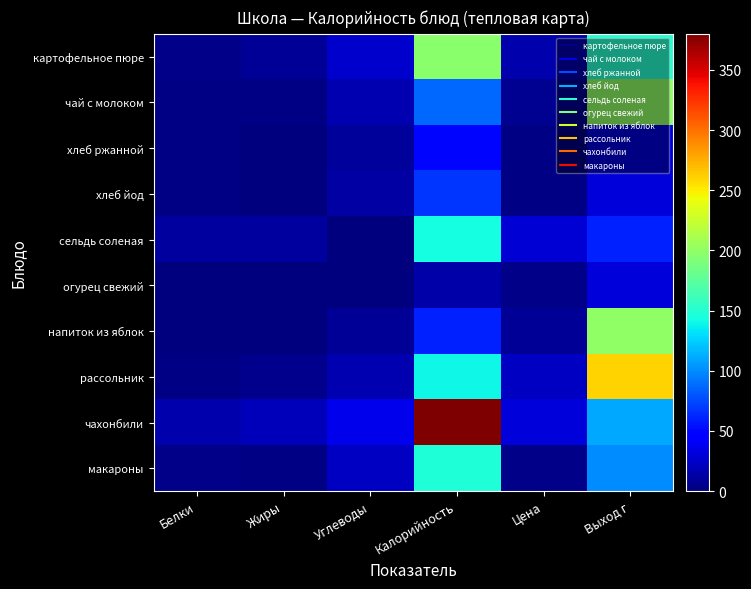

Which series has the largest total across all categories?

чахонбили